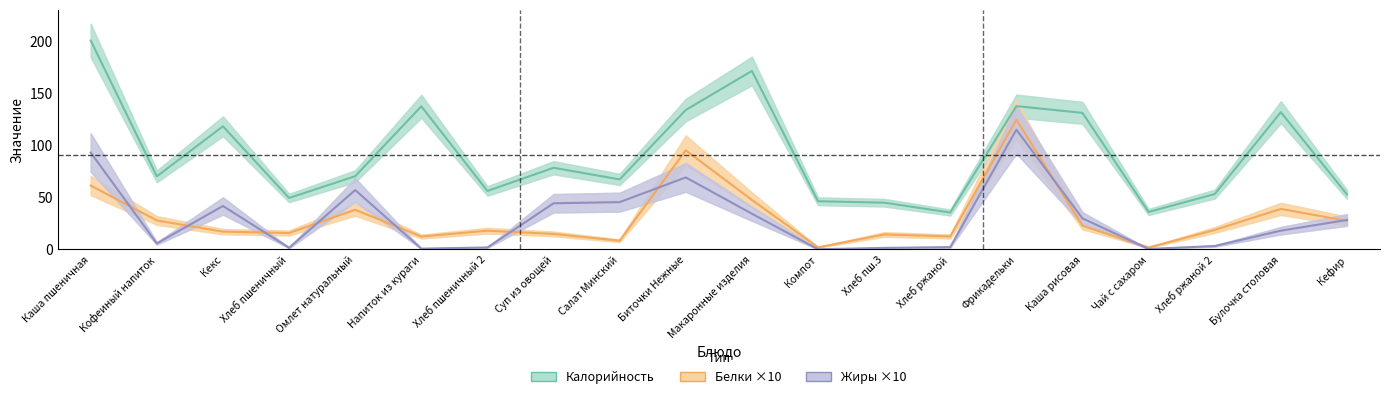

Which has a higher value, Хлеб ржаной 2 or Хлеб ржаной?

Хлеб ржаной 2